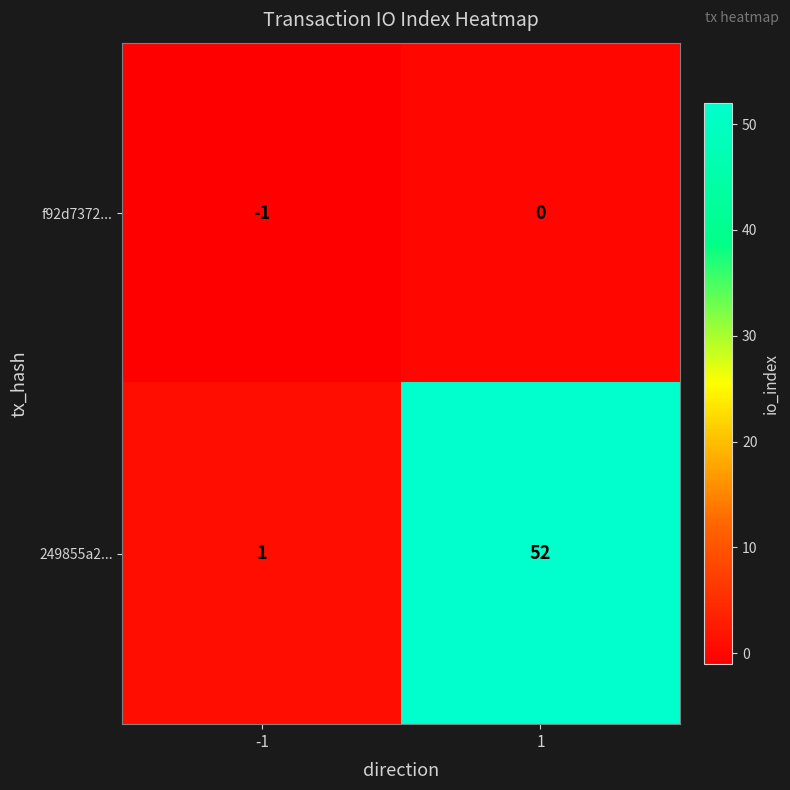

Rank the series by their average value, from lowest to highest.

f92d7372..., 249855a2...